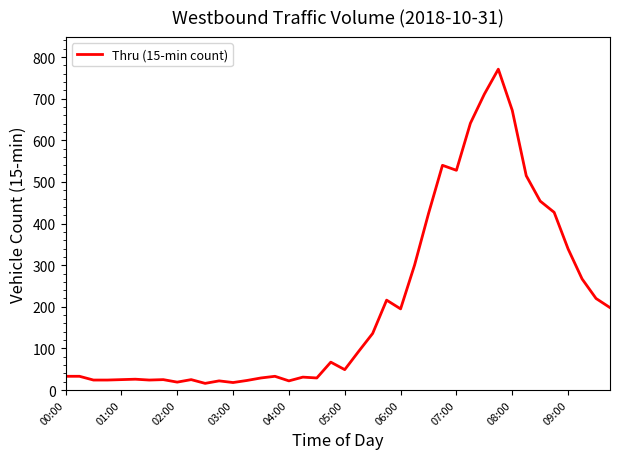

What is the maximum value shown in the chart?

771